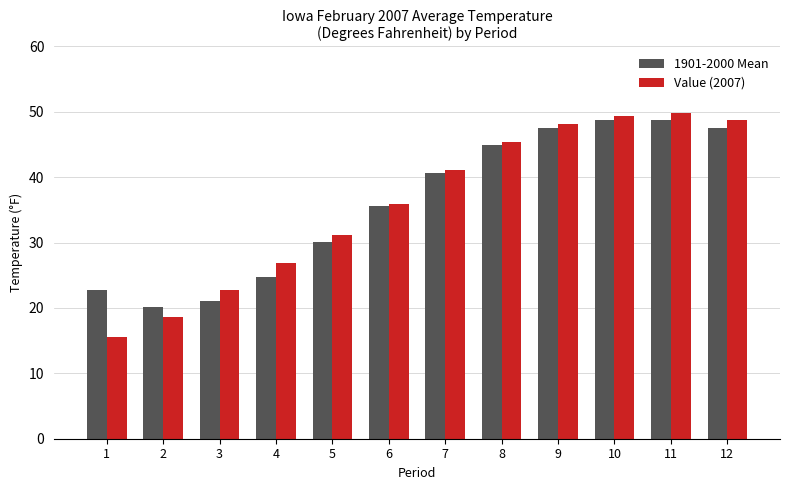

Which category has the lowest value across all series?

1